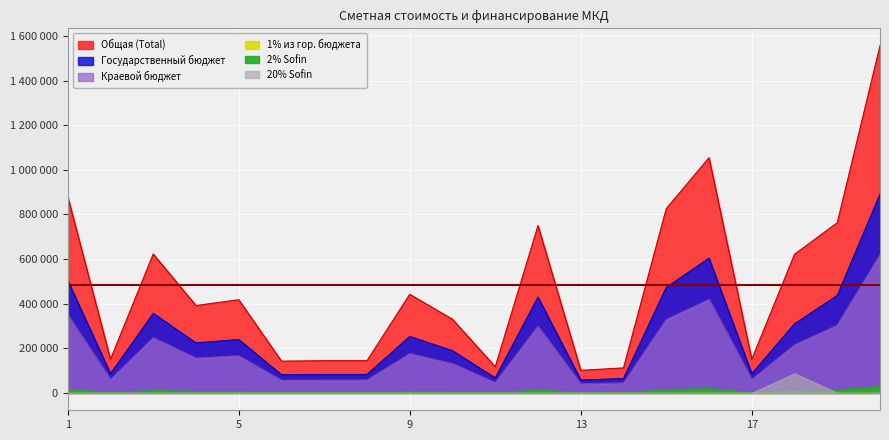

At which label does Государственный бюджет first exceed 239161?

1